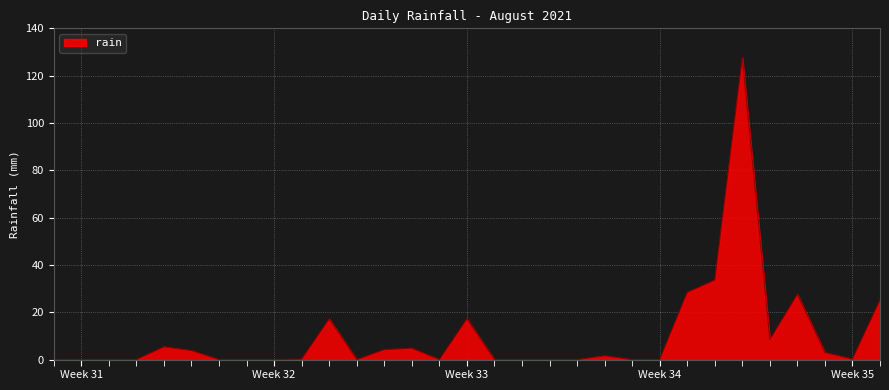

What is the difference between the maximum and minimum values?

127.6